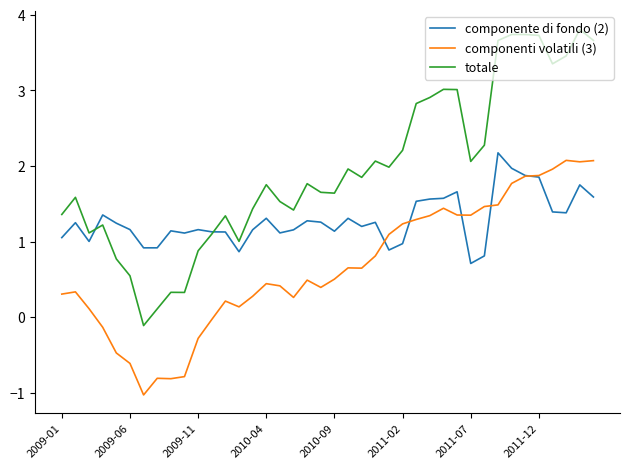

Which series has the largest range (max minus min)?

totale